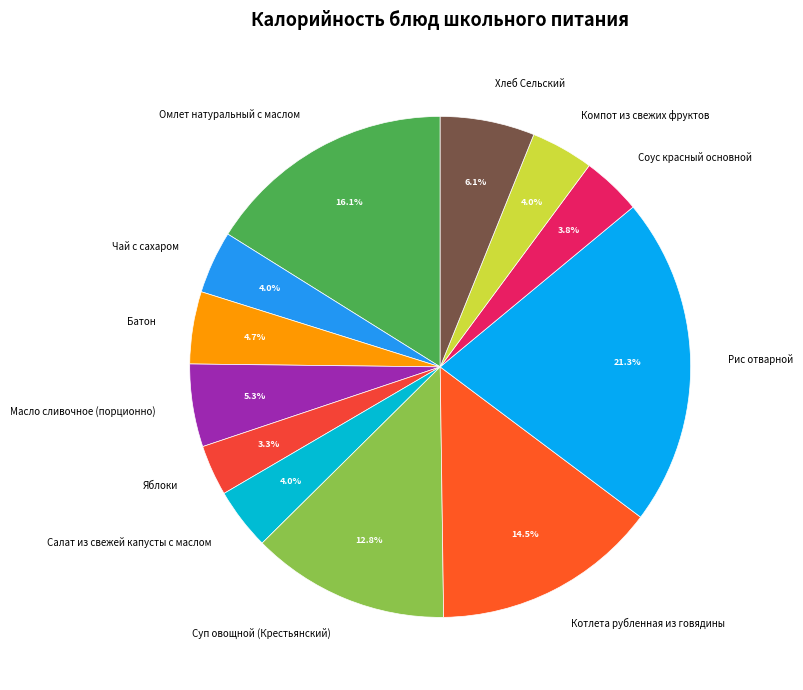

How many slices are in this pie chart?

12